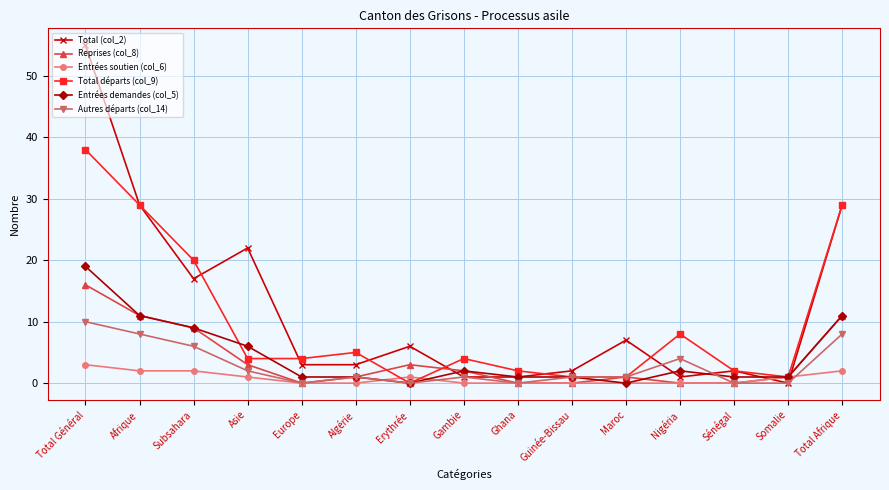

What is the spread (max minus min) of values at Erythrée?

6